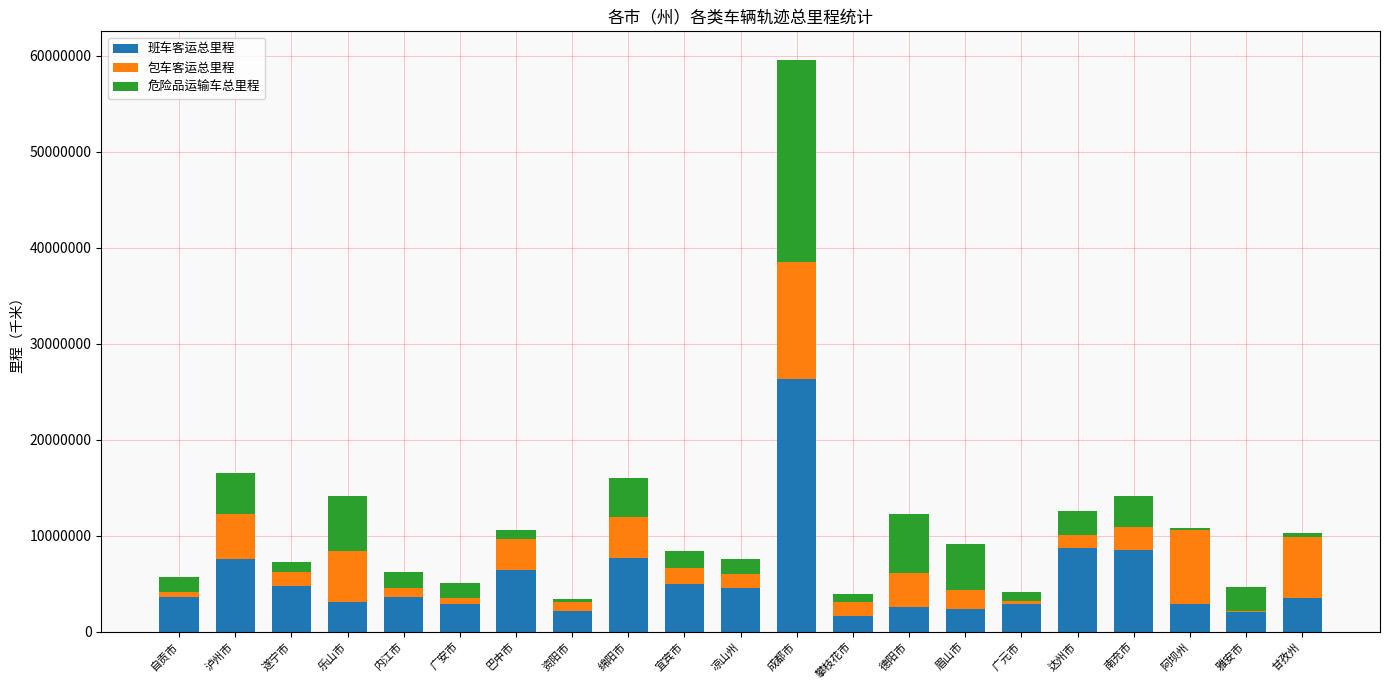

Does the chart contain stacked bars?

Yes